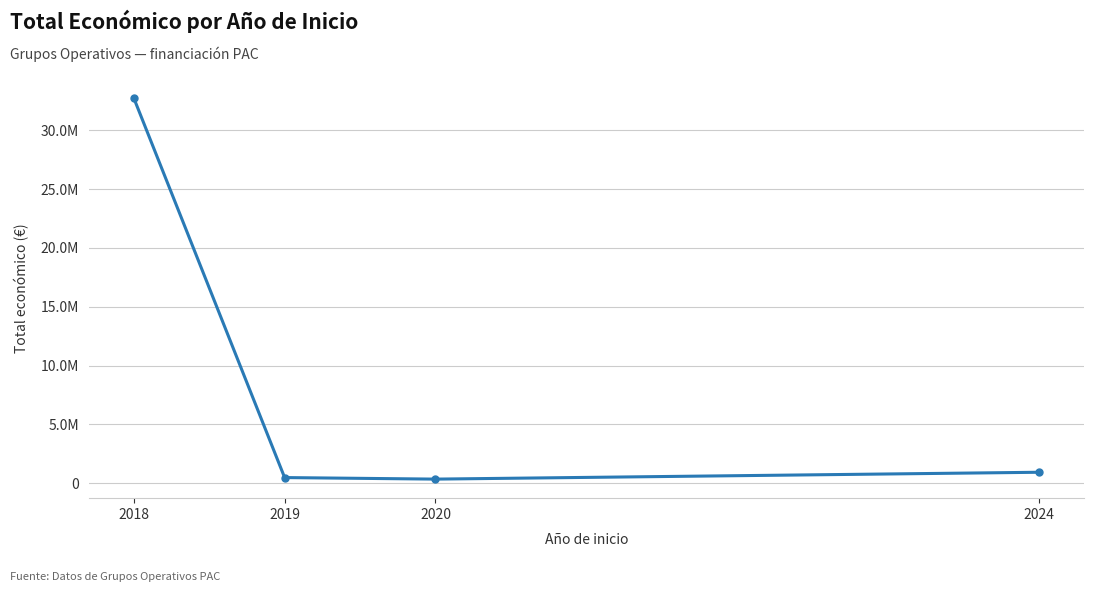

The value at 2018 is 32745933. True or false?

True